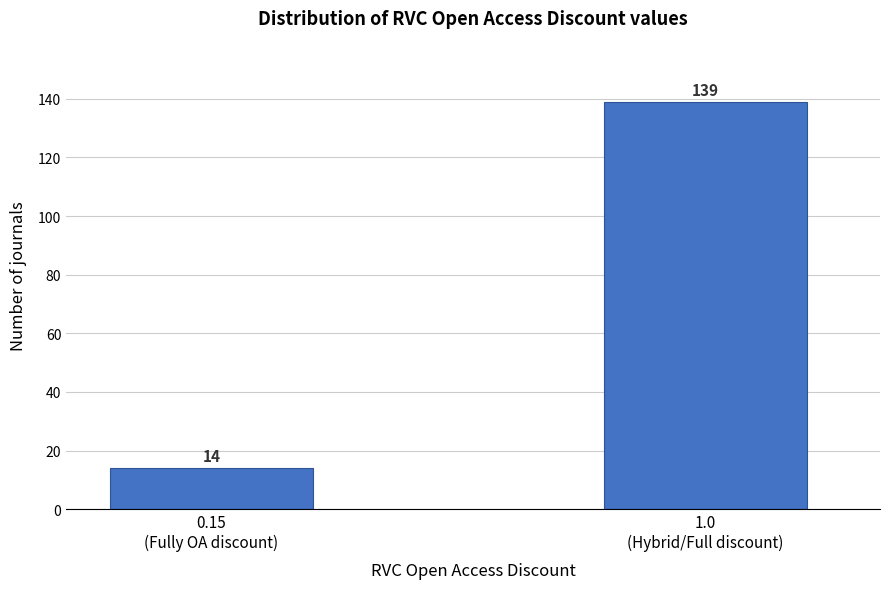

Reading left to right, what are all the values shown in this chart?

14	139